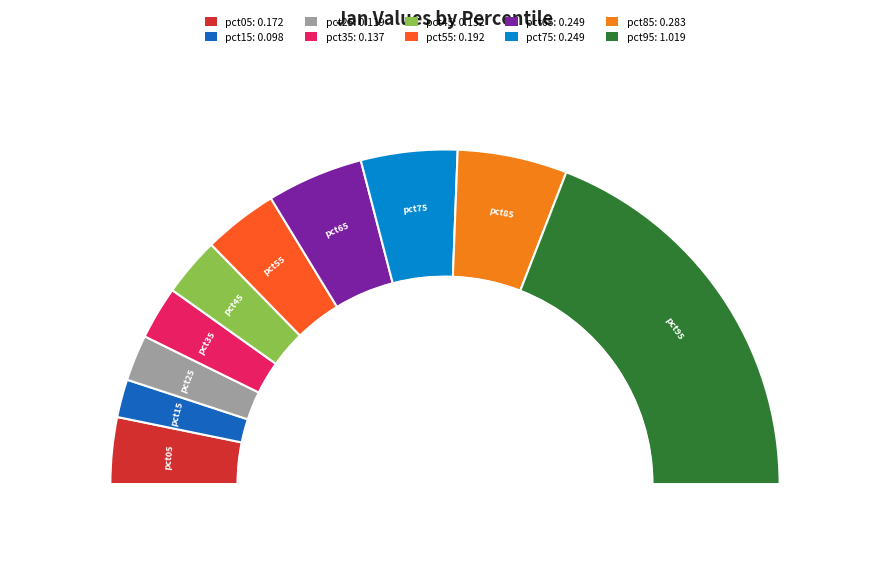

Is it true that pct15 is 18% of the pie?

False